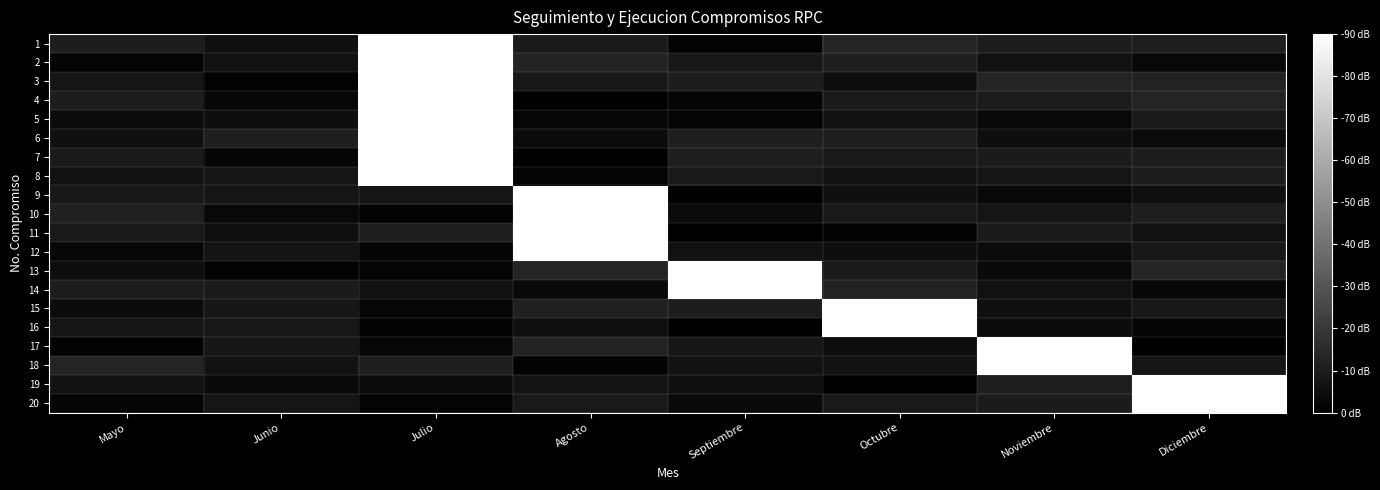

Which series has the largest total across all categories?

1